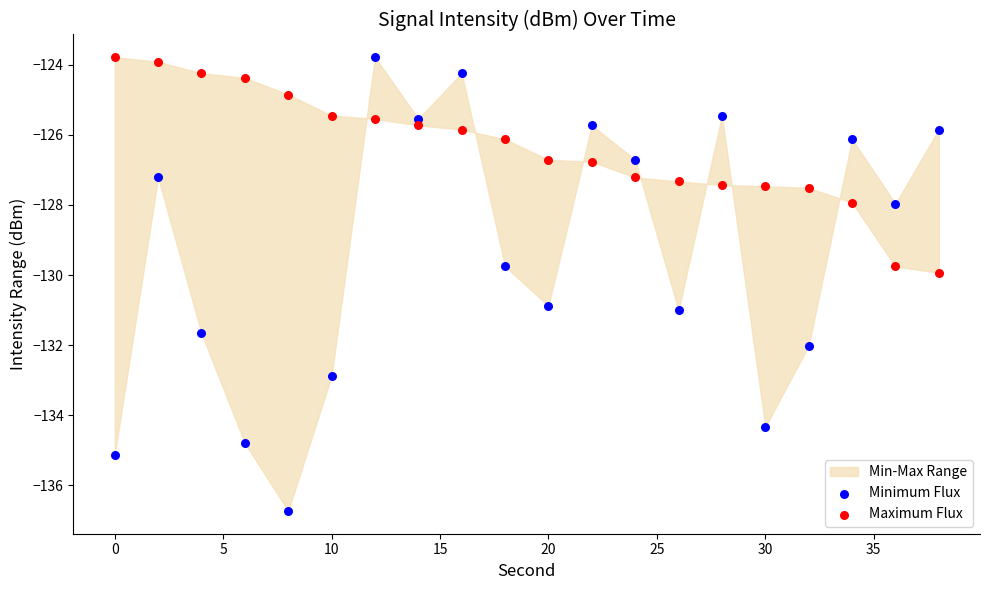

Across all data points, what is the range of X values (max minus min)?

38.0